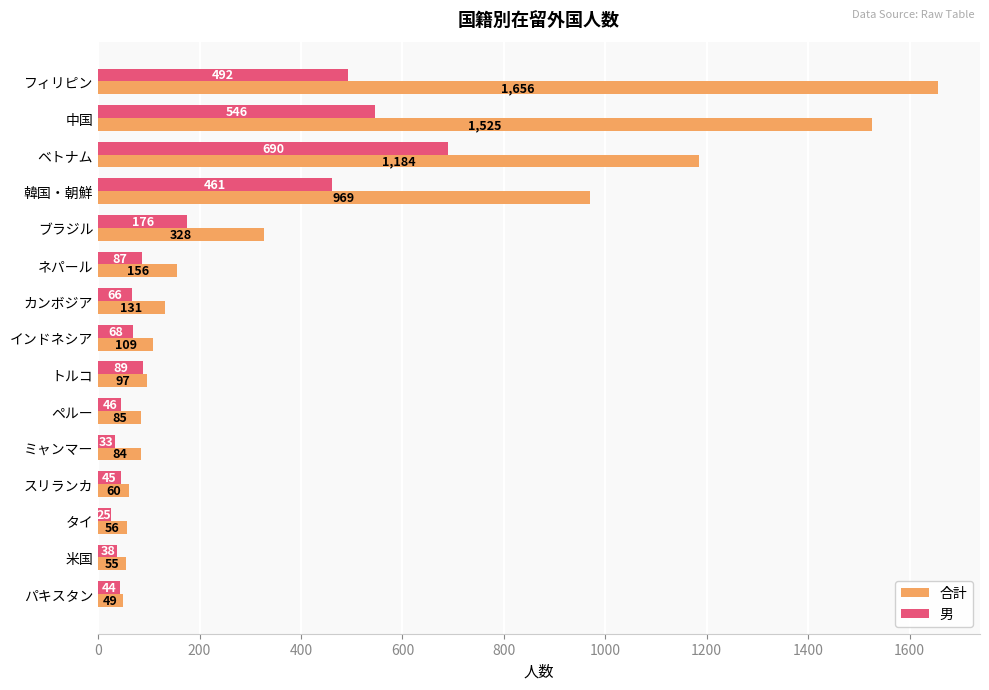

What is the spread (max minus min) of values at パキスタン?

5